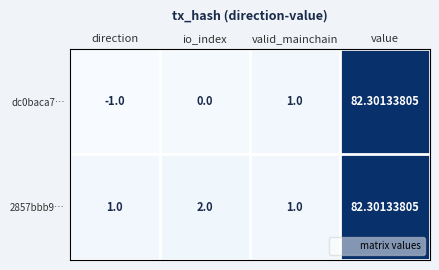

At which category is the sum across all series the highest?

value